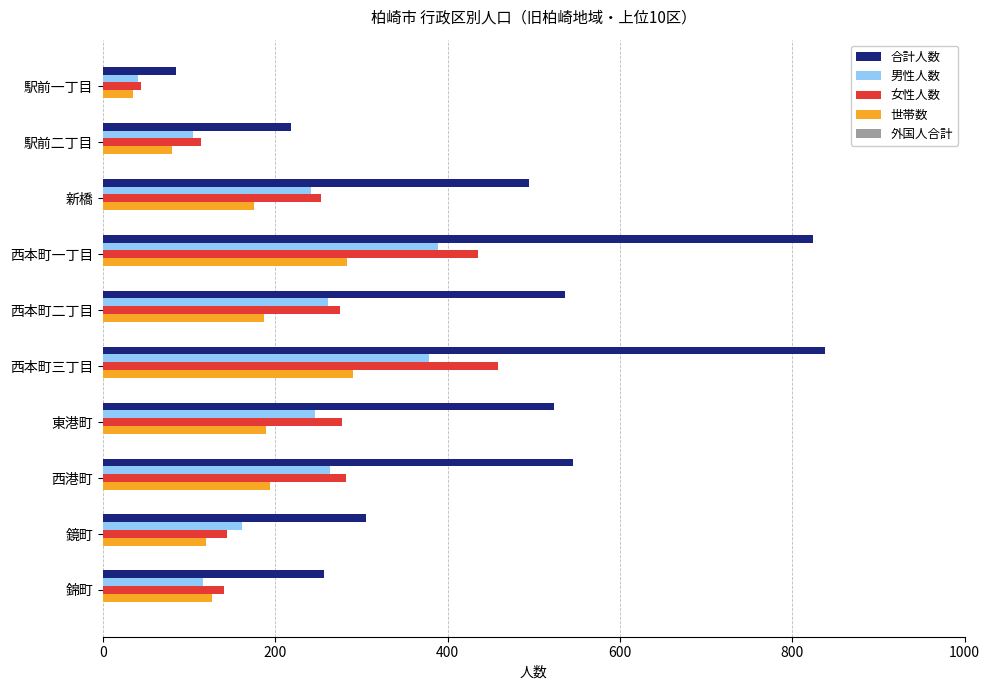

Rank the series by their maximum value, from highest to lowest.

合計人数, 女性人数, 男性人数, 世帯数